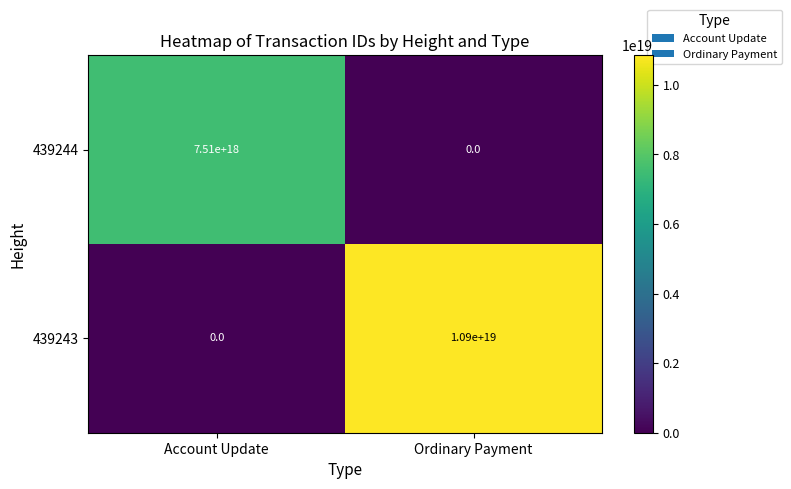

The 439243 series shows 0 at Account Update. True or false?

True